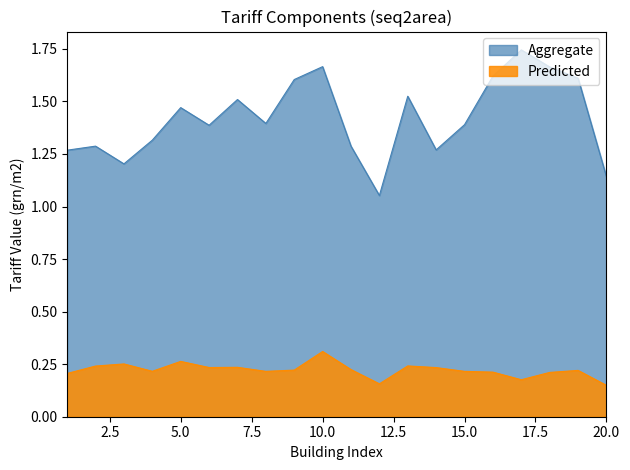

What is the approximate value of Predicted at 7?

0.2